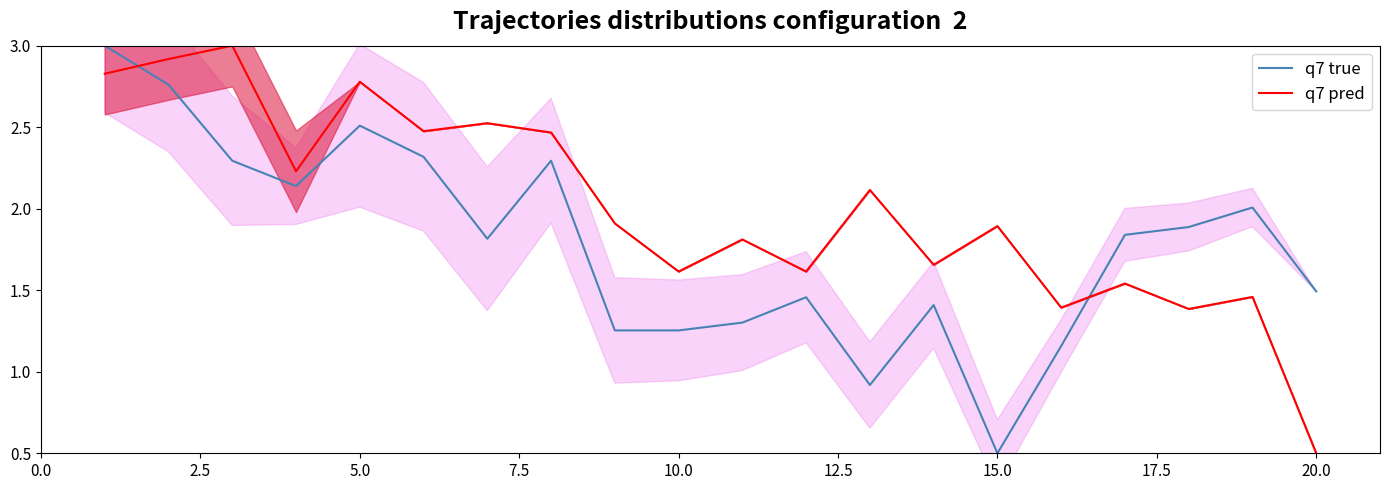

True or false: q7 true and q7 pred intersect in this chart.

True